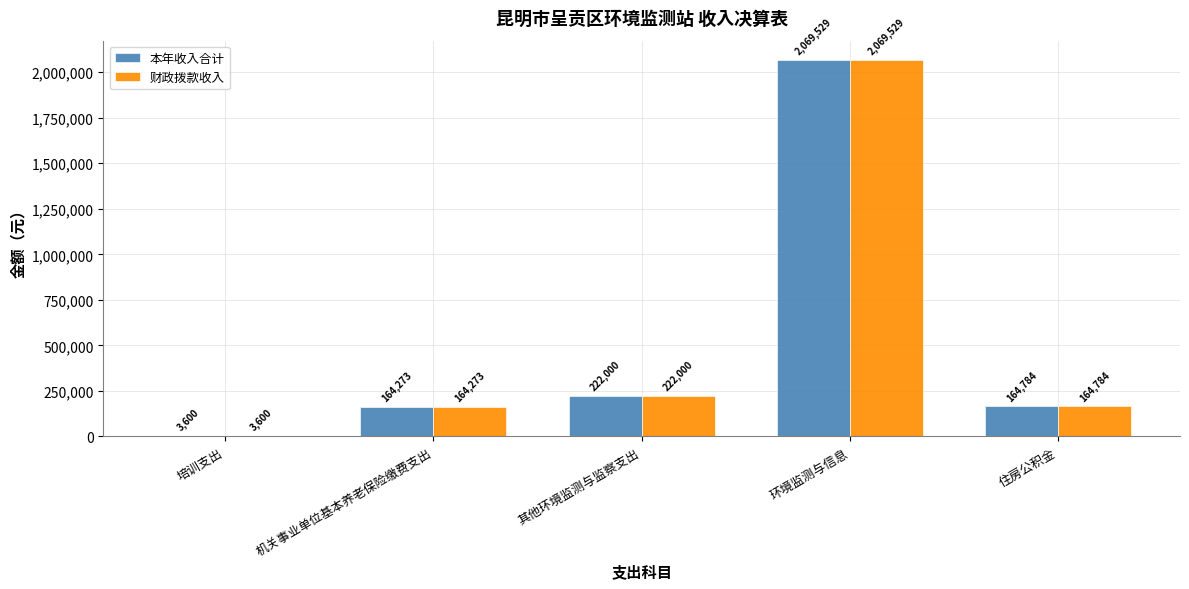

At which label does 财政拨款收入 first exceed 164784?

其他环境监测与监察支出